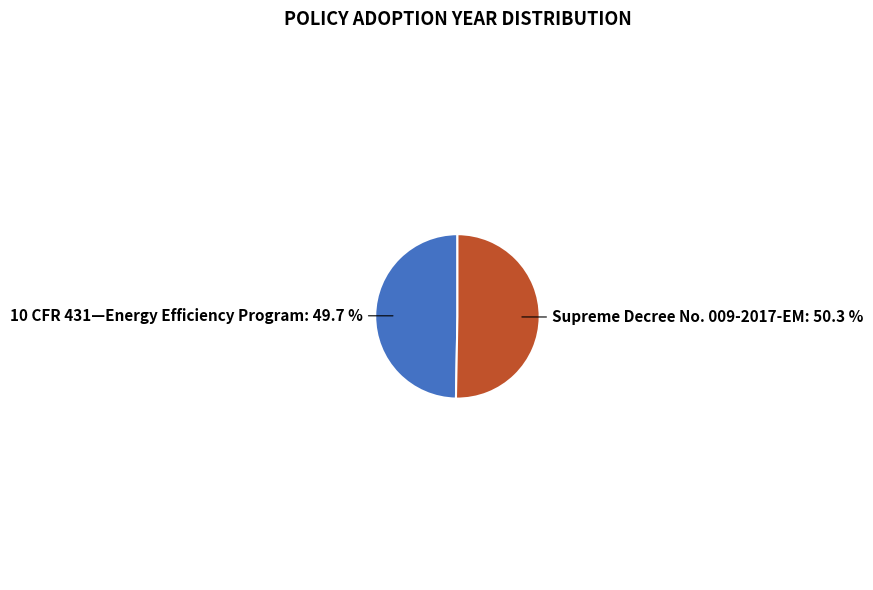

Is there a majority slice in this chart?

Yes